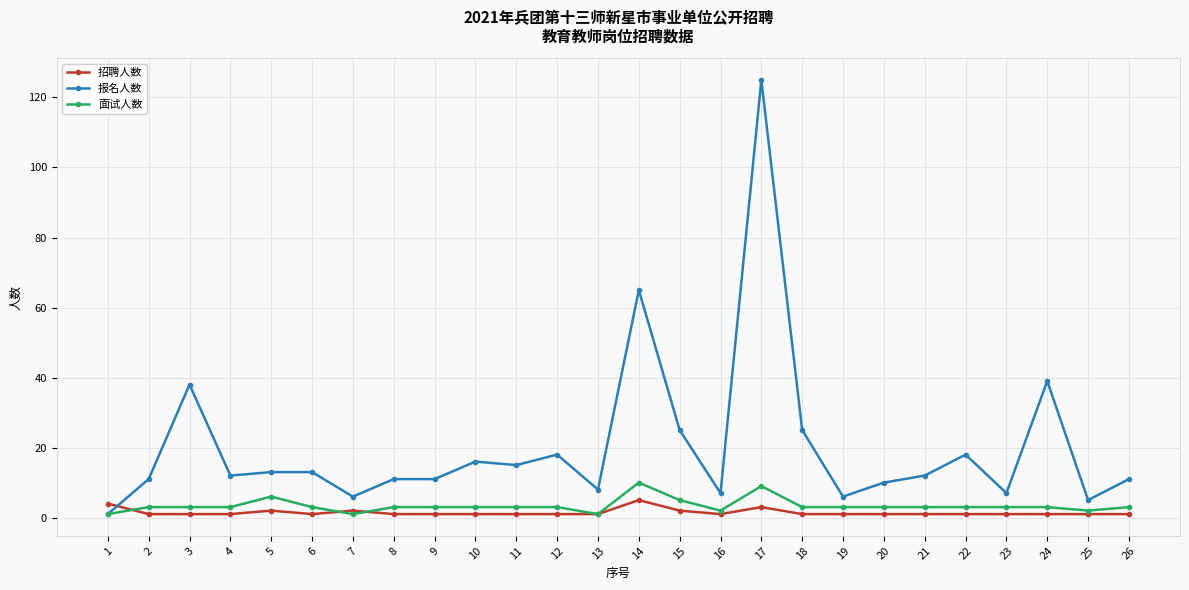

Which series has the largest range (max minus min)?

报名人数